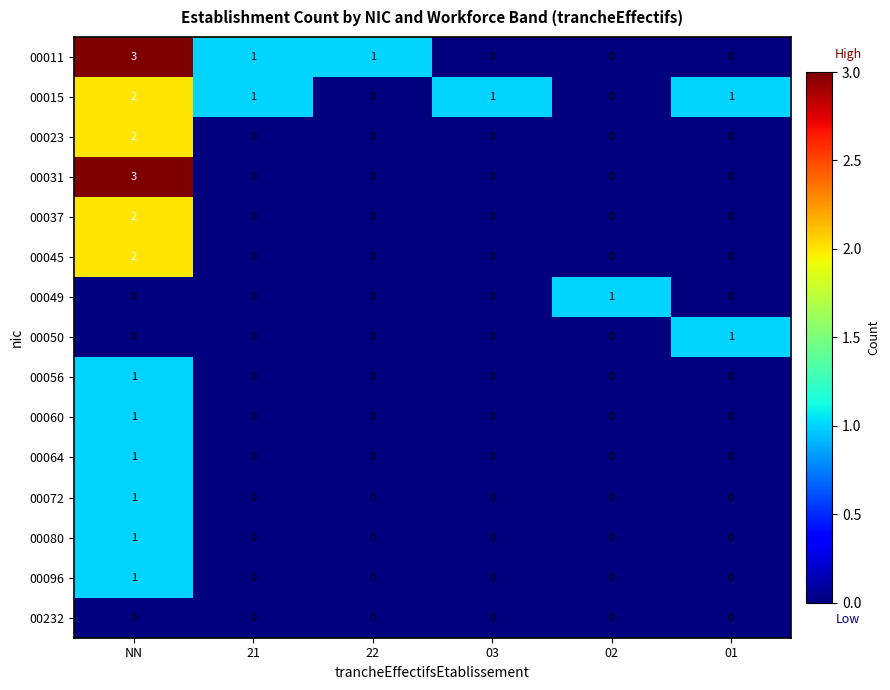

What is the spread (max minus min) of values at 21?

1